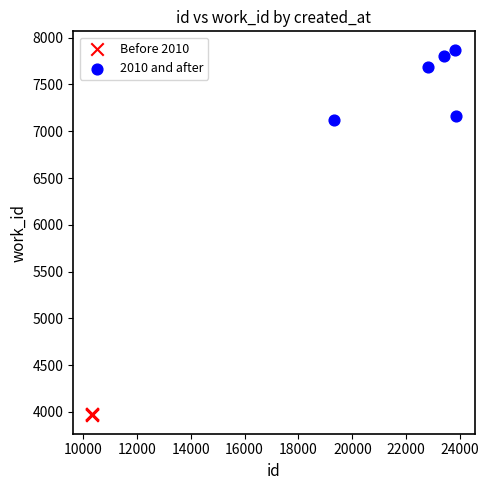

Which series reaches the minimum Y coordinate?

Before 2010